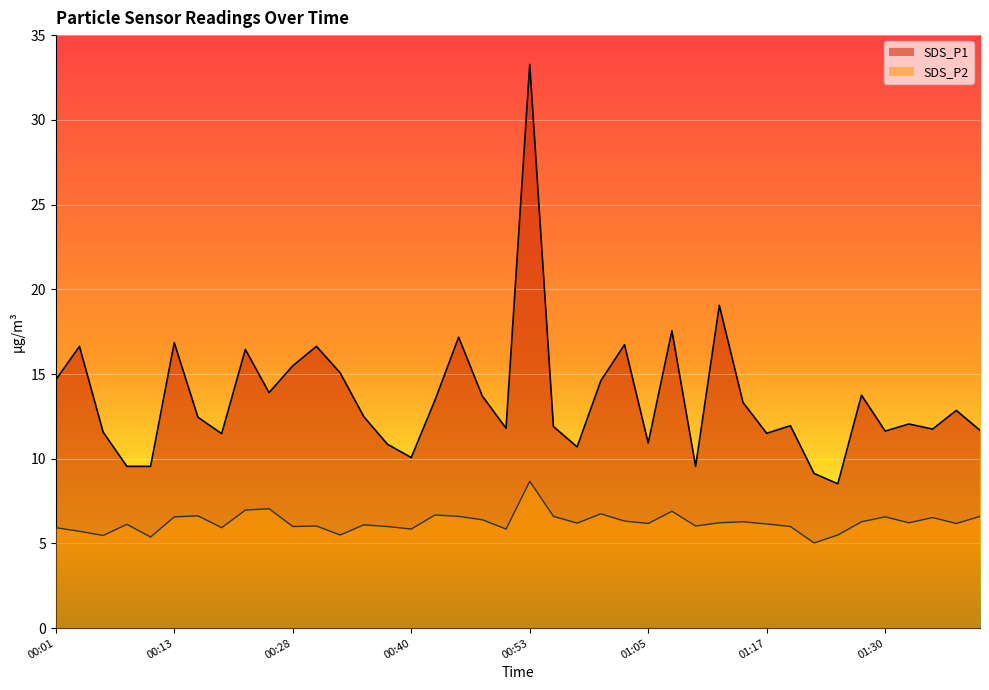

True or false: SDS_P2 and SDS_P1 cross at least once.

False